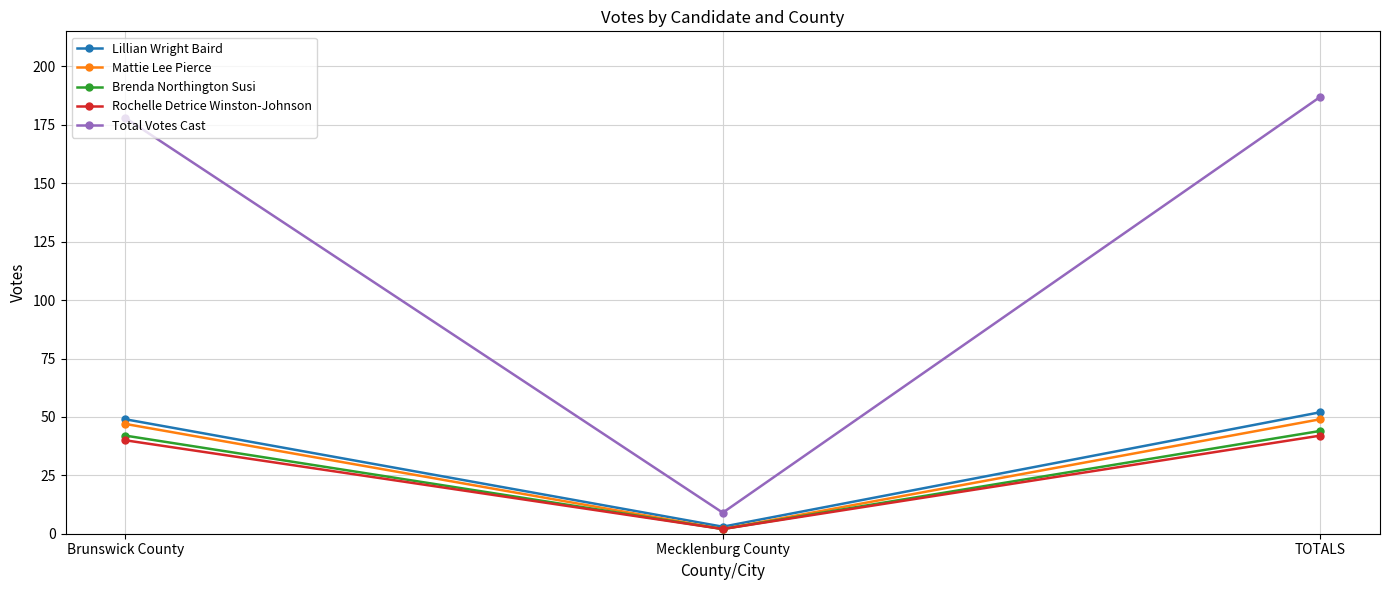

True or false: Rochelle Detrice Winston-Johnson has a value of 64 at Brunswick County.

False